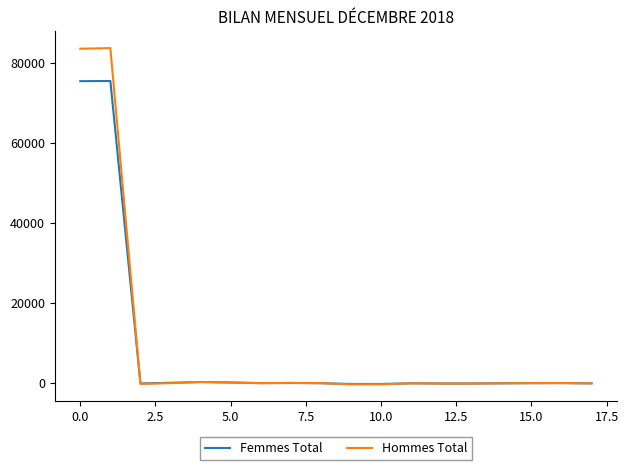

Rank the series by their maximum value, from lowest to highest.

Femmes Total, Hommes Total